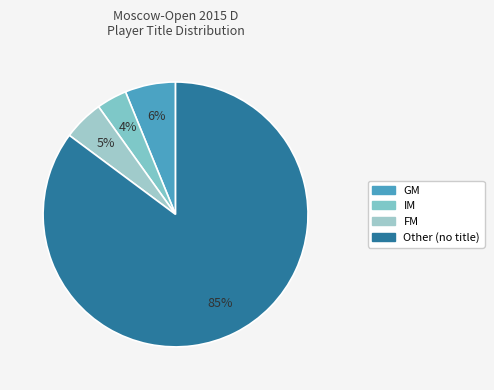

Which slice is the largest?

Other